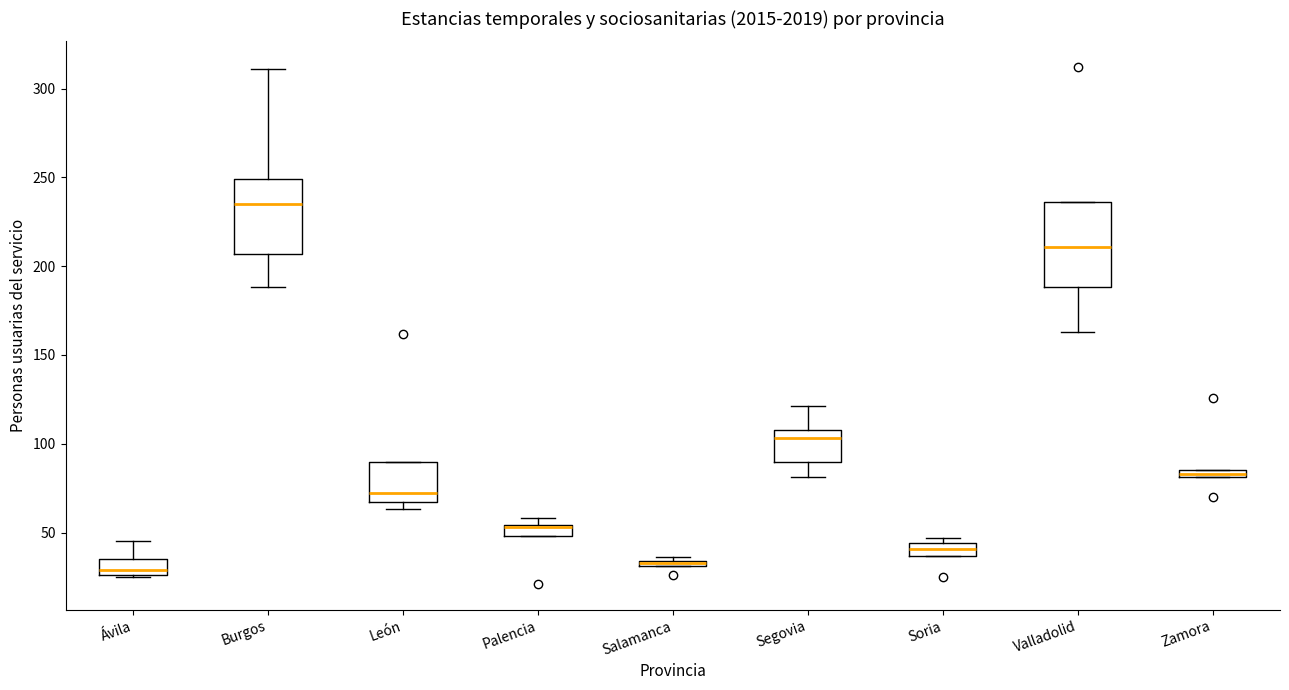

Where does the median line of the box for León sit on the y-axis? The values are not printed on the chart, so give them approximately, as read against the axis.

70